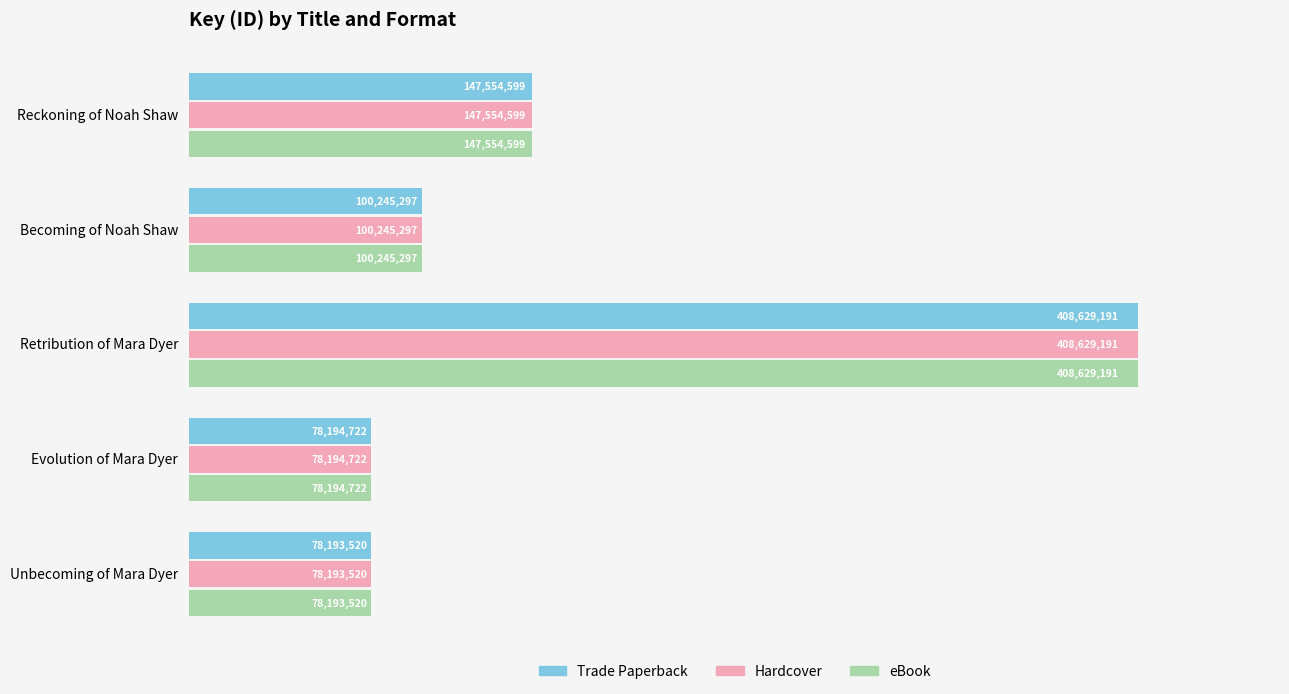

What are all the series names shown in the legend?

Trade Paperback, Hardcover, eBook